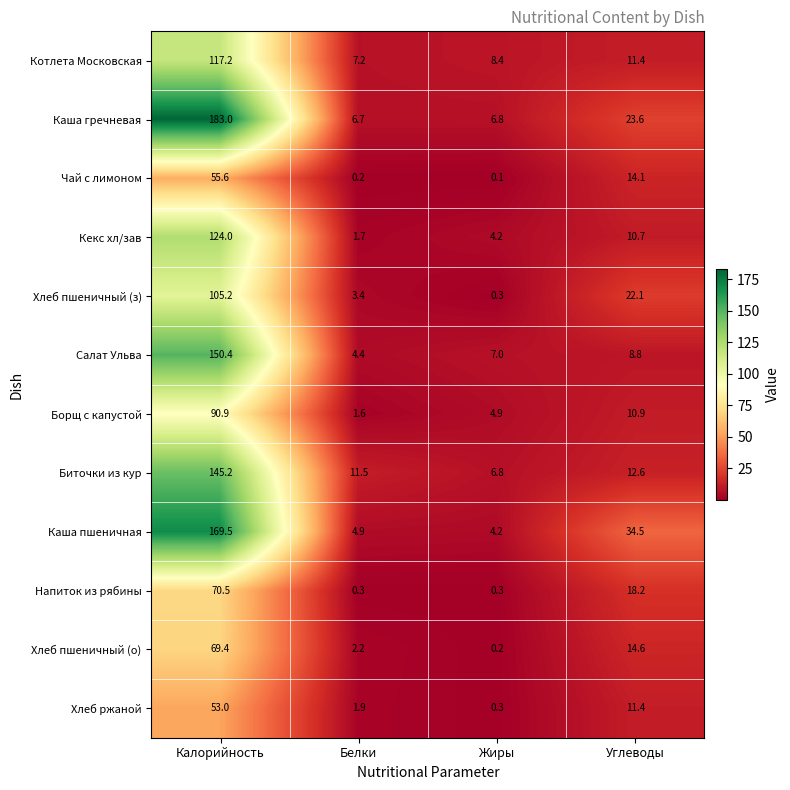

How many series are shown in this chart?

12